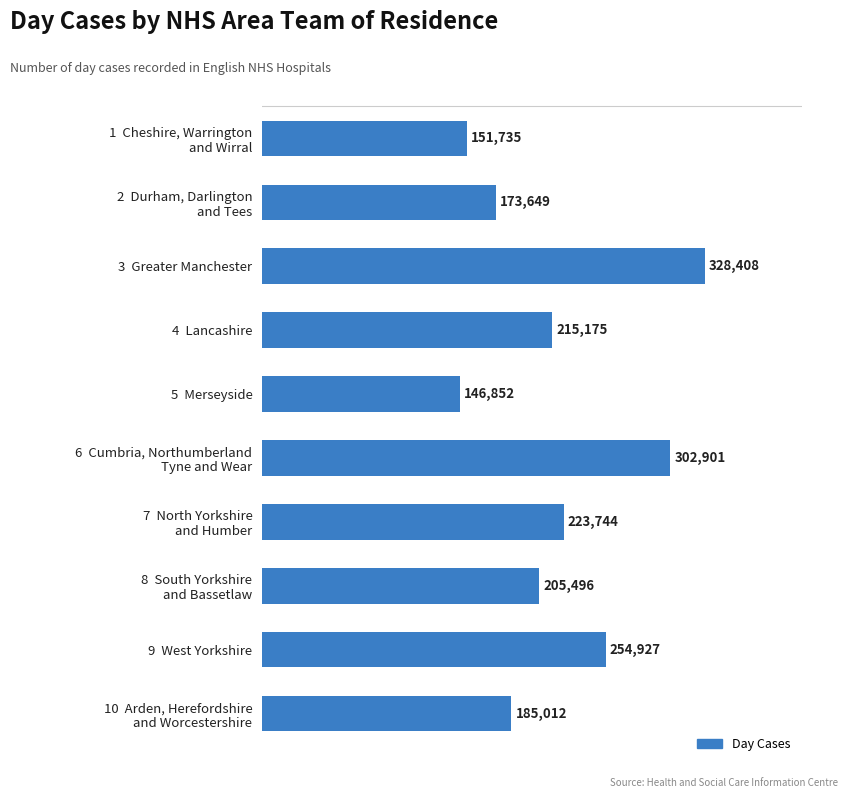

Reading bottom to top, what are all the values shown in this chart?

185012	254927	205496	223744	302901	146852	215175	328408	173649	151735